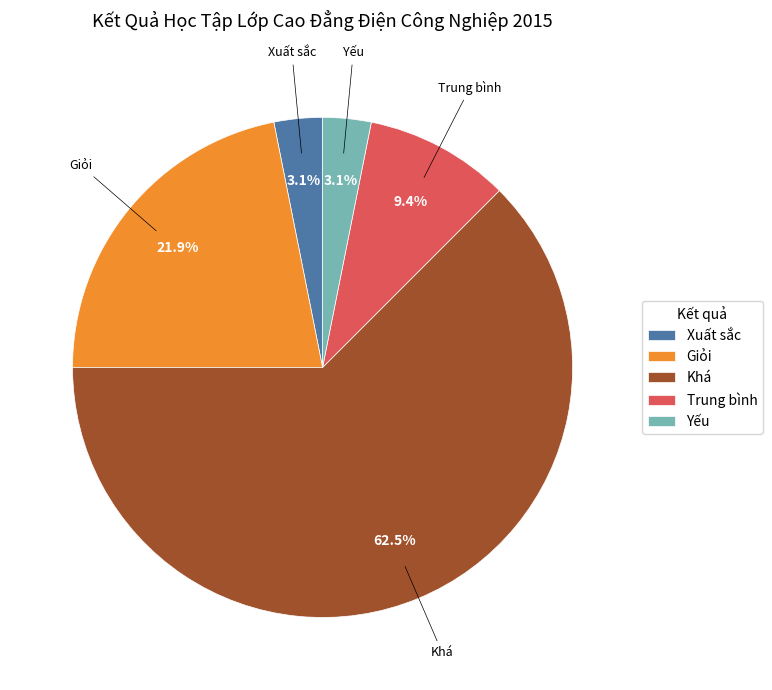

Which slice represents more than half of the pie?

Khá